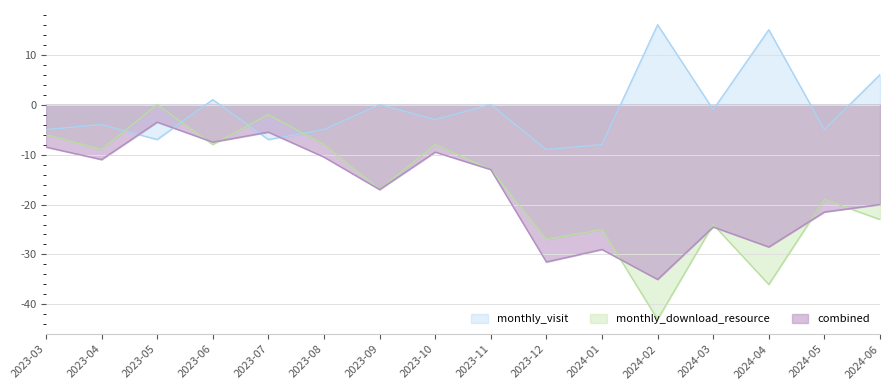

Where is the data nearest to the value -21?

2024-05